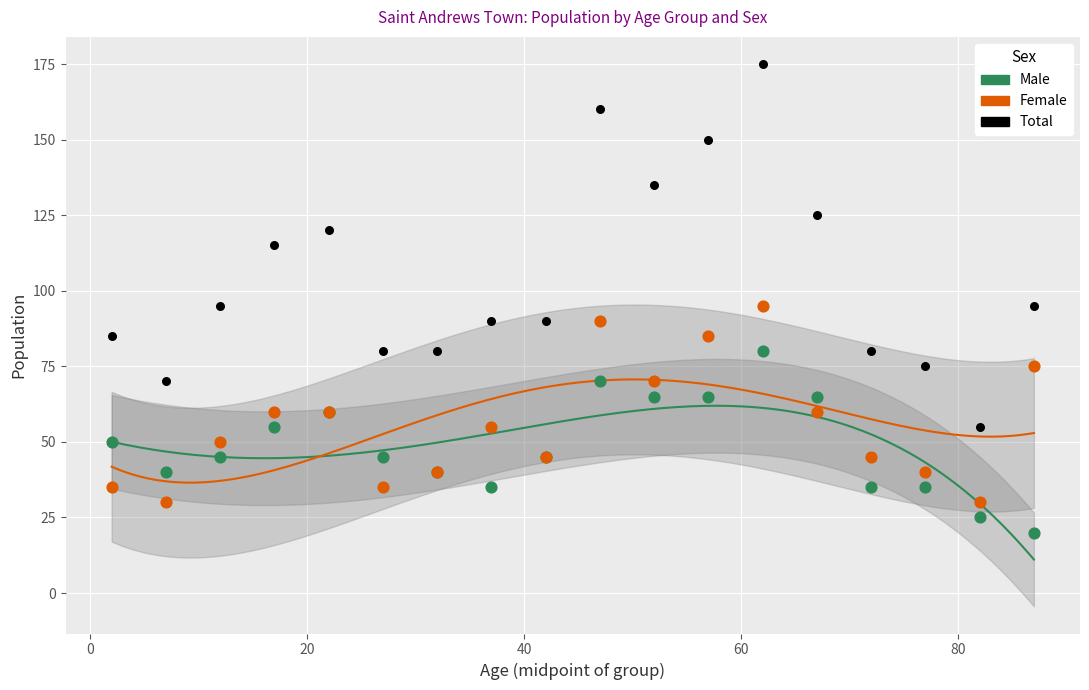

Which series has the largest Y range (max minus min)?

Total